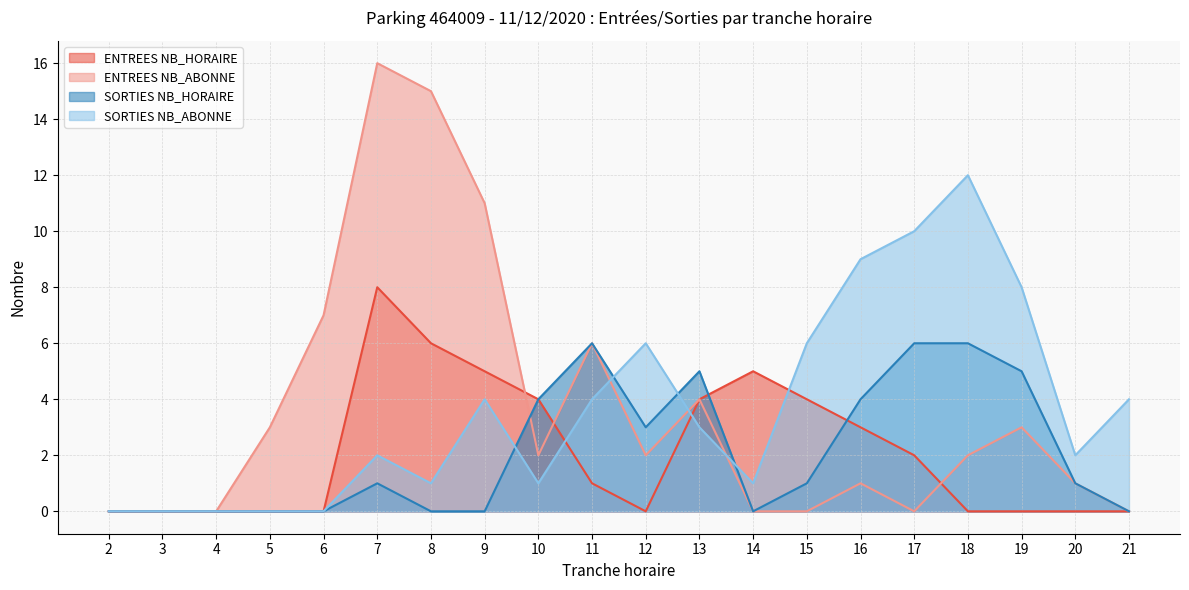

True or false: SORTIES NB_HORAIRE has more than 0 interior local peaks.

True